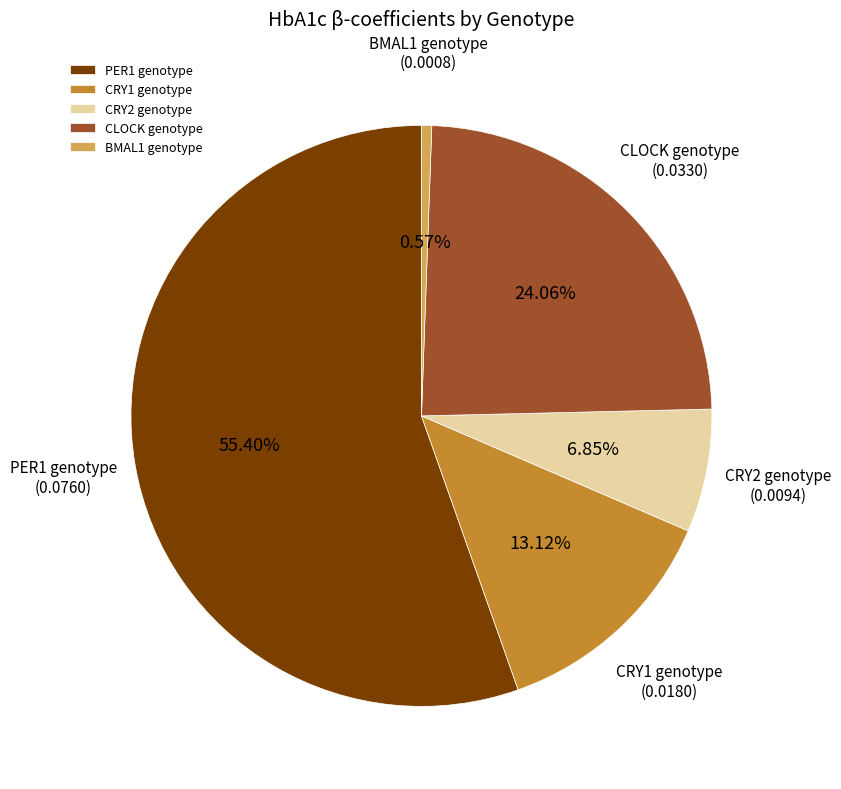

To the nearest percent, what is the combined percentage of CRY2 genotype and BMAL1 genotype?

7%